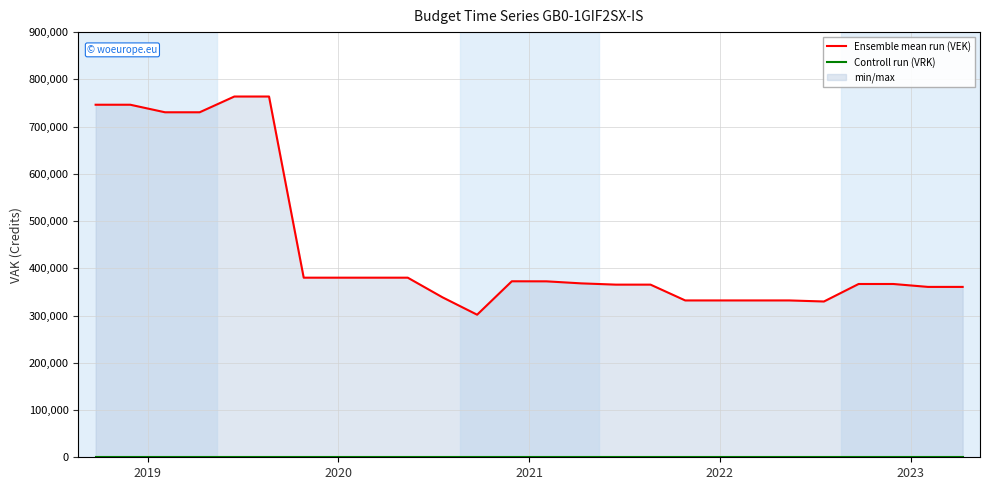

How many interior local valleys does the Ensemble mean run (VEK) series have?

2